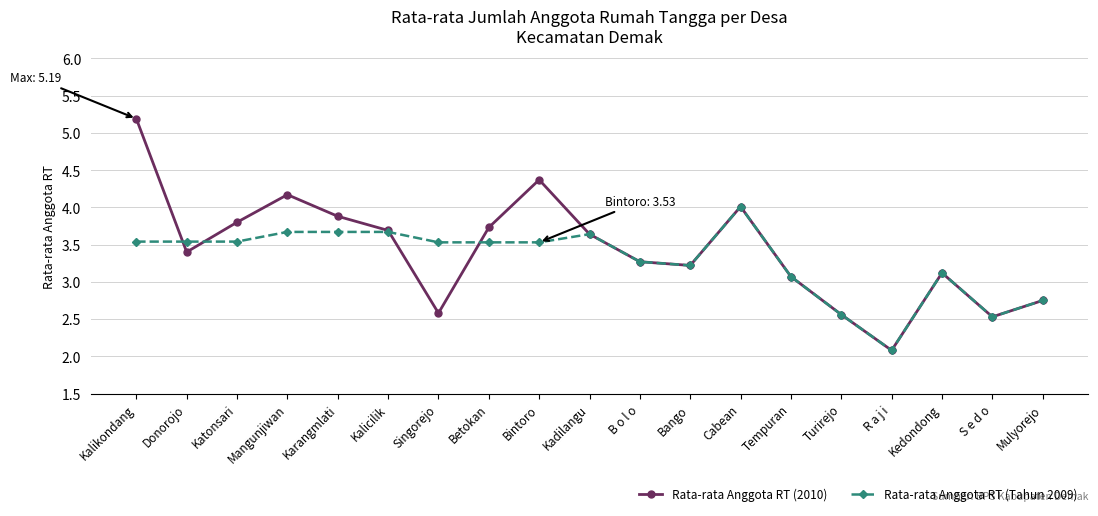

What is the difference between the highest and lowest values at Donorojo?

0.1